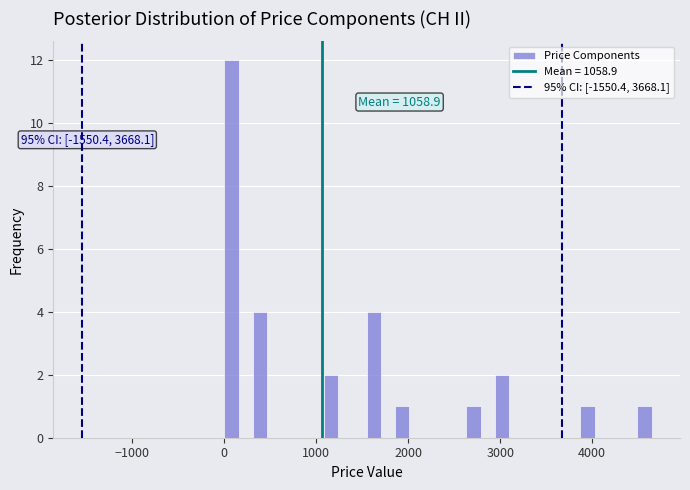

Read against the x-axis, roughly where is the centre of the tallest bar?

100